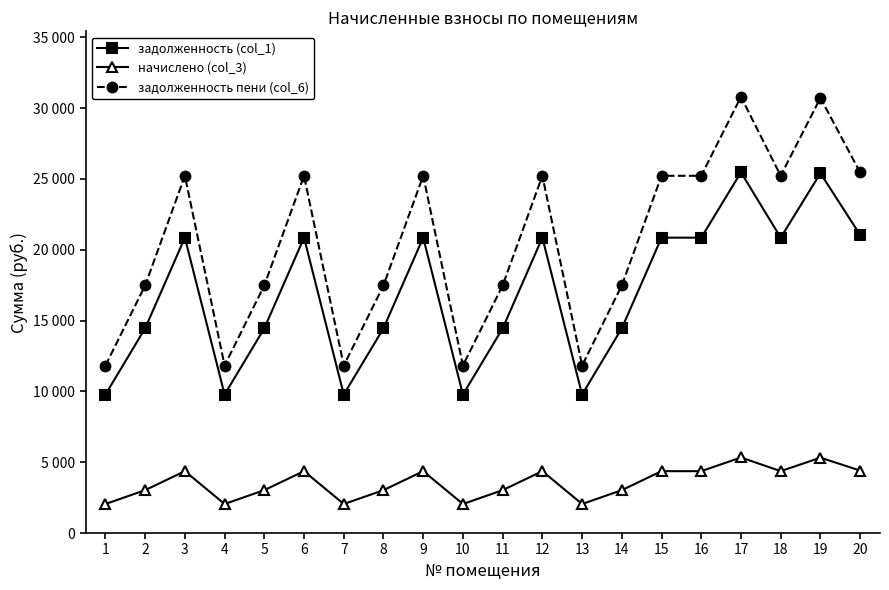

Is it true that задолженность пени (col_6) equals 7936.1 at 13?

False